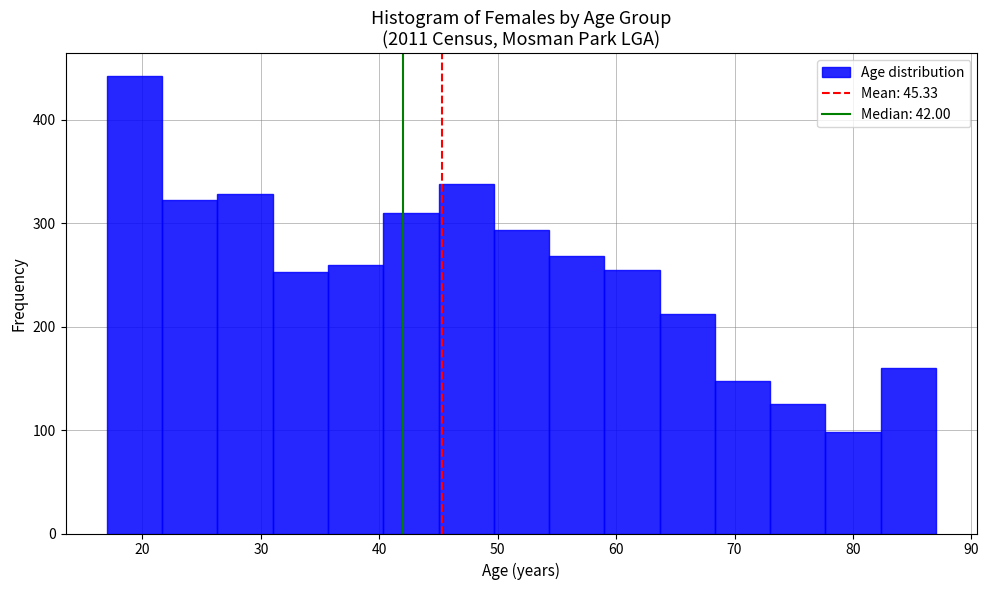

What is the height of the bar covering 50 to 54 on the x-axis? Neither the bar edges nor the heights are printed on the chart, so give them approximately, as read against the axes.

290